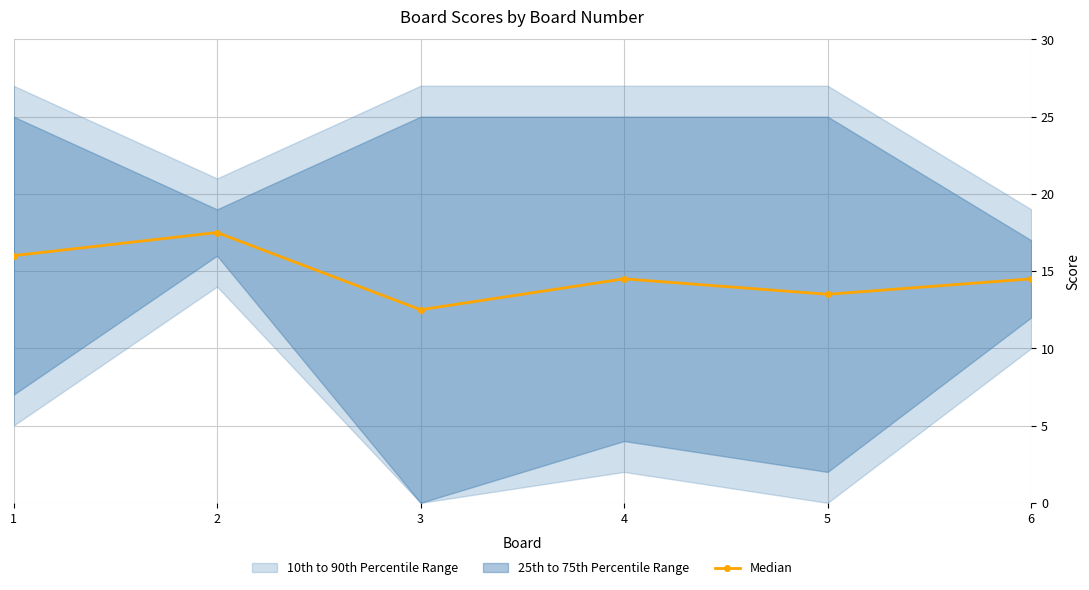

At which category does the chart reach its minimum across all series?

3